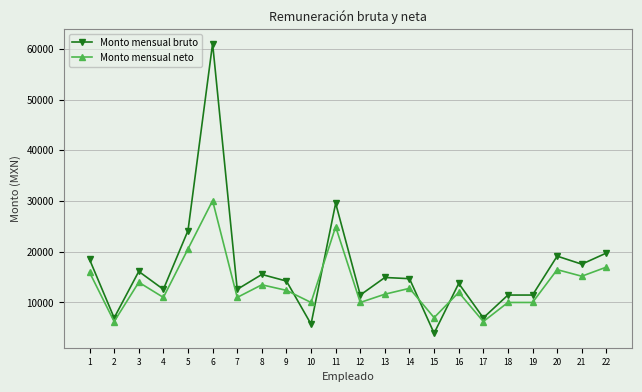

The Monto mensual neto series shows 9990.5 at 19. True or false?

True